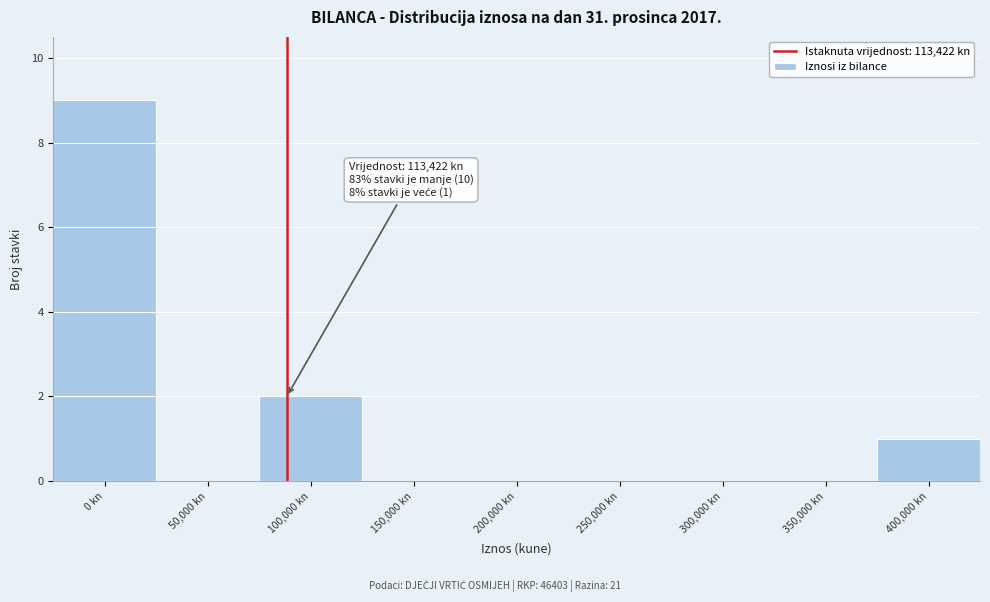

Reading left to right, what are all the values shown in this chart?

0 kn=9	50,000 kn=0	100,000 kn=2	150,000 kn=0	200,000 kn=0	250,000 kn=0	300,000 kn=0	350,000 kn=0	400,000 kn=1